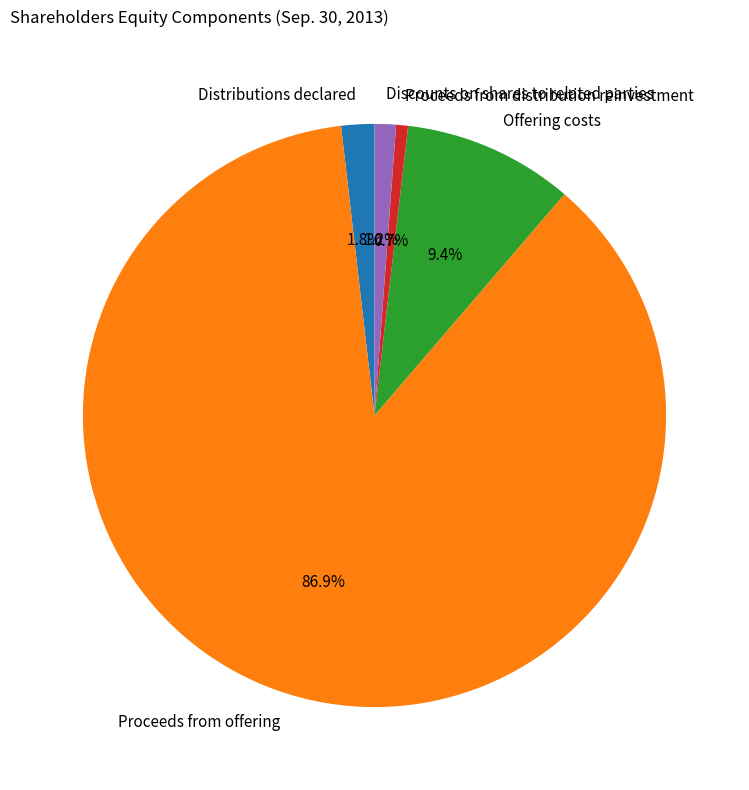

What percentage is the Proceeds from distribution reinvestment slice, to the nearest percent?

1%